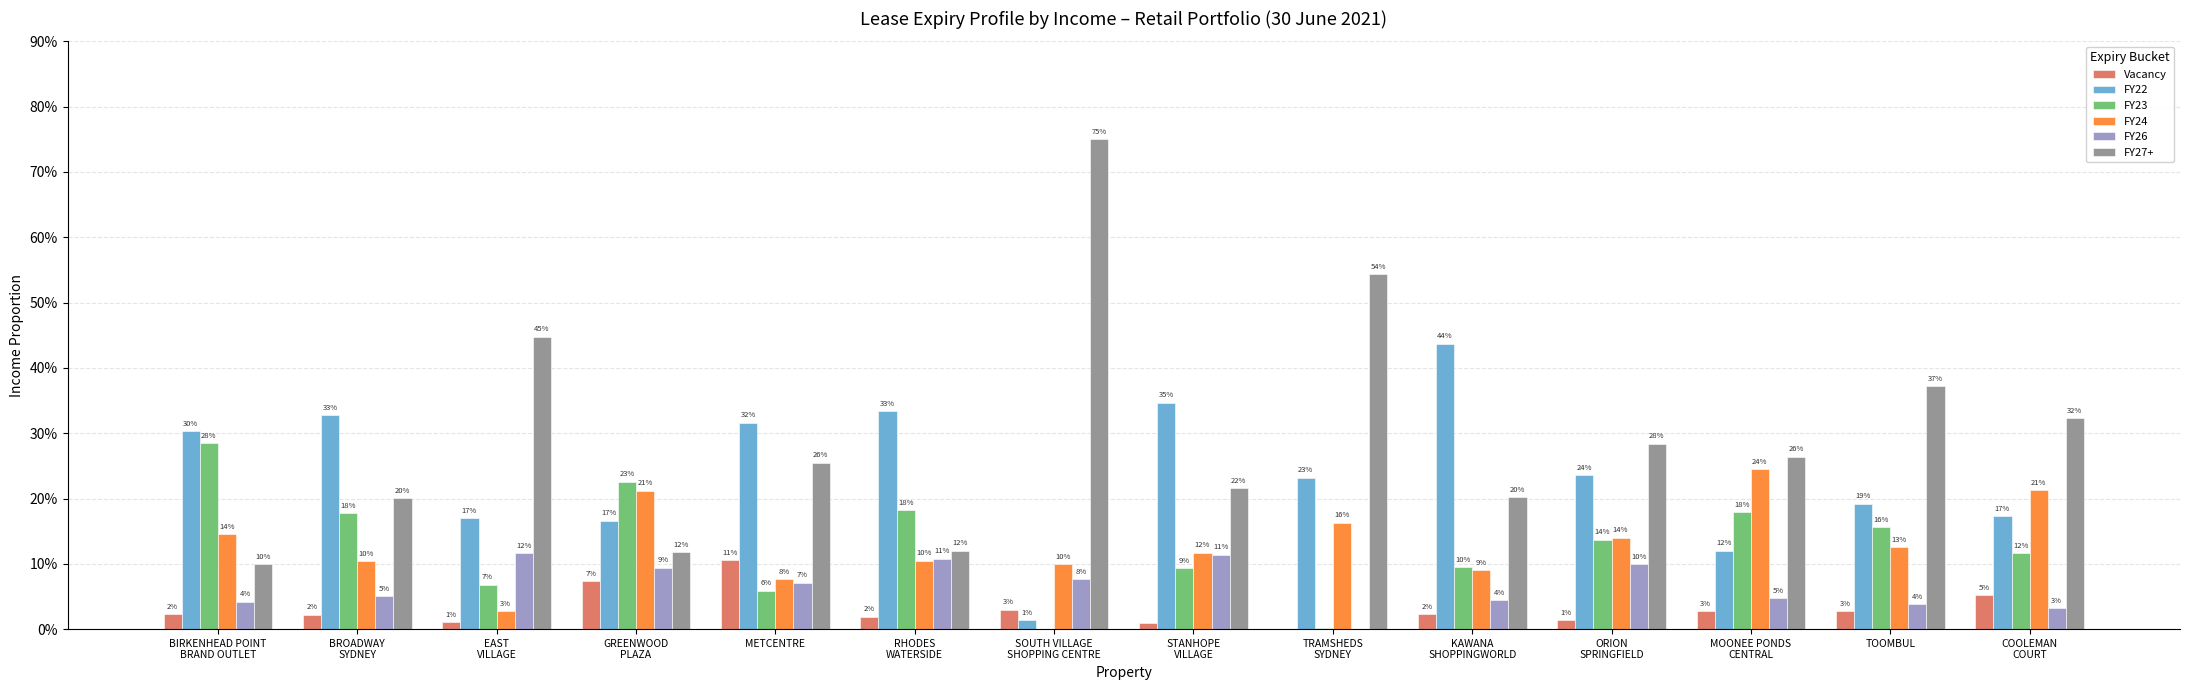

Reading left to right, extract all data points from this chart.

Vacancy: BIRKENHEAD POINT
BRAND OUTLET=0.0	BROADWAY
SYDNEY=0.0	EAST
VILLAGE=0.0	GREENWOOD
PLAZA=0.1	METCENTRE=0.1	RHODES
WATERSIDE=0.0	SOUTH VILLAGE
SHOPPING CENTRE=0.0	STANHOPE
VILLAGE=0.0	TRAMSHEDS
SYDNEY=0.0	KAWANA
SHOPPINGWORLD=0.0	ORION
SPRINGFIELD=0.0	MOONEE PONDS
CENTRAL=0.0	TOOMBUL=0.0	COOLEMAN
COURT=0.1
FY22: BIRKENHEAD POINT
BRAND OUTLET=0.3	BROADWAY
SYDNEY=0.3	EAST
VILLAGE=0.2	GREENWOOD
PLAZA=0.2	METCENTRE=0.3	RHODES
WATERSIDE=0.3	SOUTH VILLAGE
SHOPPING CENTRE=0.0	STANHOPE
VILLAGE=0.3	TRAMSHEDS
SYDNEY=0.2	KAWANA
SHOPPINGWORLD=0.4	ORION
SPRINGFIELD=0.2	MOONEE PONDS
CENTRAL=0.1	TOOMBUL=0.2	COOLEMAN
COURT=0.2
FY23: BIRKENHEAD POINT
BRAND OUTLET=0.3	BROADWAY
SYDNEY=0.2	EAST
VILLAGE=0.1	GREENWOOD
PLAZA=0.2	METCENTRE=0.1	RHODES
WATERSIDE=0.2	SOUTH VILLAGE
SHOPPING CENTRE=0.0	STANHOPE
VILLAGE=0.1	TRAMSHEDS
SYDNEY=0.0	KAWANA
SHOPPINGWORLD=0.1	ORION
SPRINGFIELD=0.1	MOONEE PONDS
CENTRAL=0.2	TOOMBUL=0.2	COOLEMAN
COURT=0.1
FY24: BIRKENHEAD POINT
BRAND OUTLET=0.1	BROADWAY
SYDNEY=0.1	EAST
VILLAGE=0.0	GREENWOOD
PLAZA=0.2	METCENTRE=0.1	RHODES
WATERSIDE=0.1	SOUTH VILLAGE
SHOPPING CENTRE=0.1	STANHOPE
VILLAGE=0.1	TRAMSHEDS
SYDNEY=0.2	KAWANA
SHOPPINGWORLD=0.1	ORION
SPRINGFIELD=0.1	MOONEE PONDS
CENTRAL=0.2	TOOMBUL=0.1	COOLEMAN
COURT=0.2
FY26: BIRKENHEAD POINT
BRAND OUTLET=0.0	BROADWAY
SYDNEY=0.1	EAST
VILLAGE=0.1	GREENWOOD
PLAZA=0.1	METCENTRE=0.1	RHODES
WATERSIDE=0.1	SOUTH VILLAGE
SHOPPING CENTRE=0.1	STANHOPE
VILLAGE=0.1	TRAMSHEDS
SYDNEY=0.0	KAWANA
SHOPPINGWORLD=0.0	ORION
SPRINGFIELD=0.1	MOONEE PONDS
CENTRAL=0.0	TOOMBUL=0.0	COOLEMAN
COURT=0.0
FY27+: BIRKENHEAD POINT
BRAND OUTLET=0.1	BROADWAY
SYDNEY=0.2	EAST
VILLAGE=0.4	GREENWOOD
PLAZA=0.1	METCENTRE=0.3	RHODES
WATERSIDE=0.1	SOUTH VILLAGE
SHOPPING CENTRE=0.8	STANHOPE
VILLAGE=0.2	TRAMSHEDS
SYDNEY=0.5	KAWANA
SHOPPINGWORLD=0.2	ORION
SPRINGFIELD=0.3	MOONEE PONDS
CENTRAL=0.3	TOOMBUL=0.4	COOLEMAN
COURT=0.3